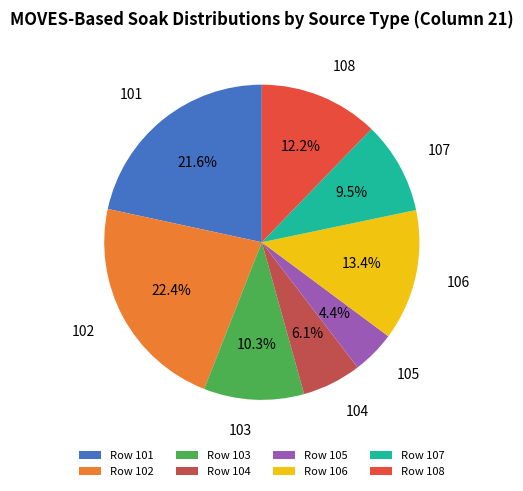

How many slices are in this pie chart?

8